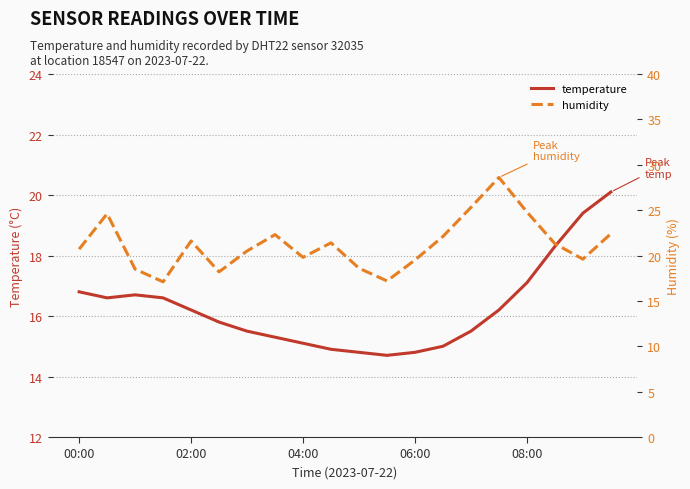

Where does the temperature series first go above 16?

00:00